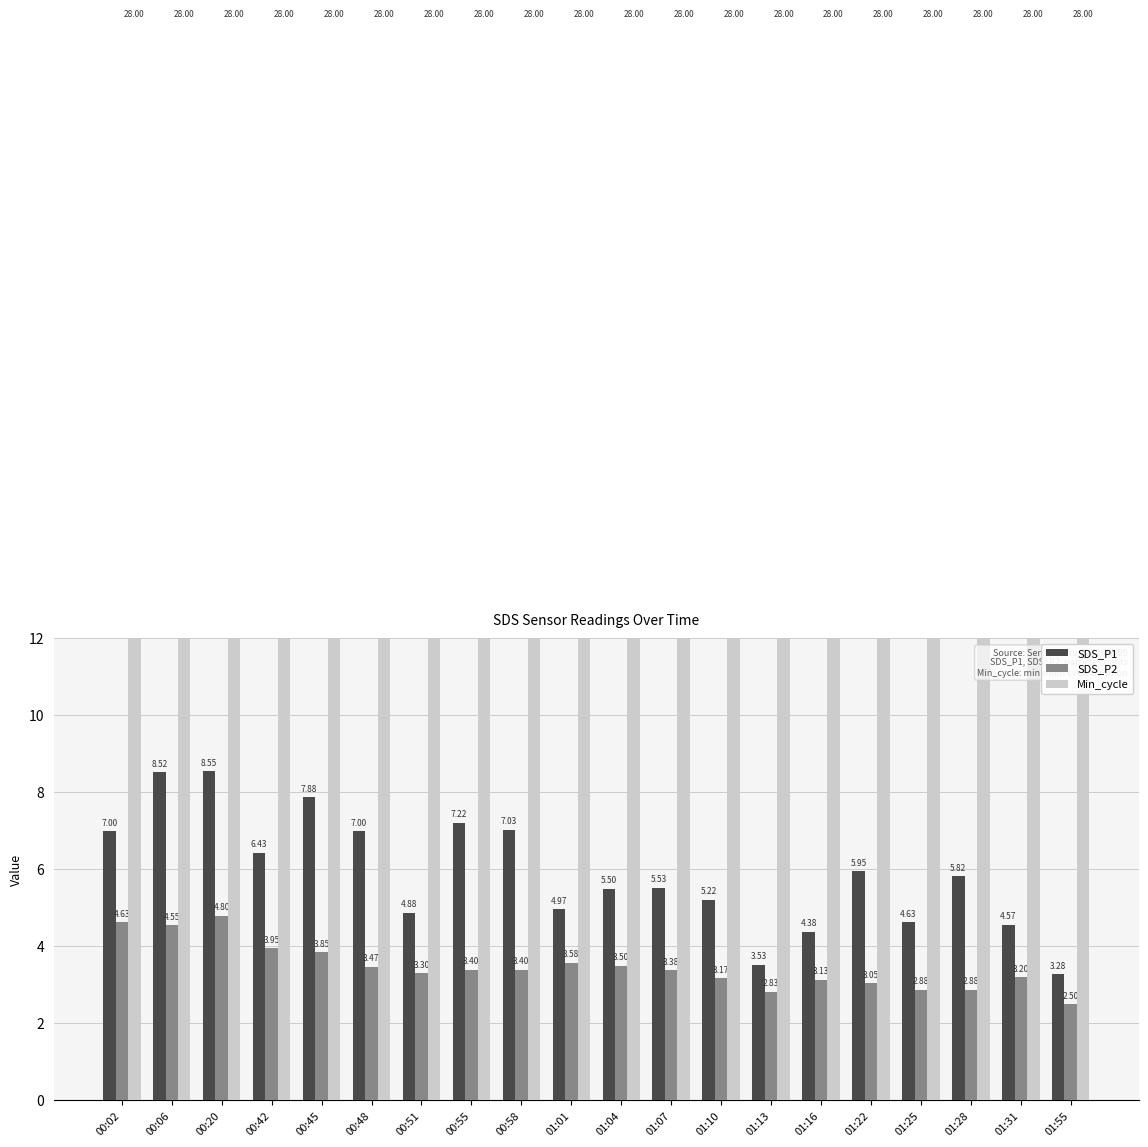

How many bars are there in total?

60